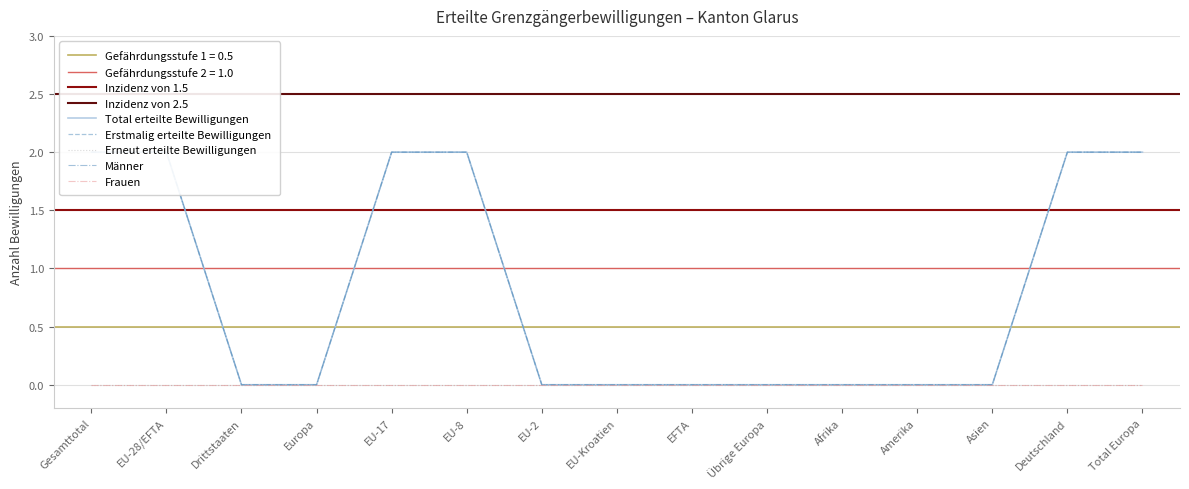

What position from the left is Deutschland?

14